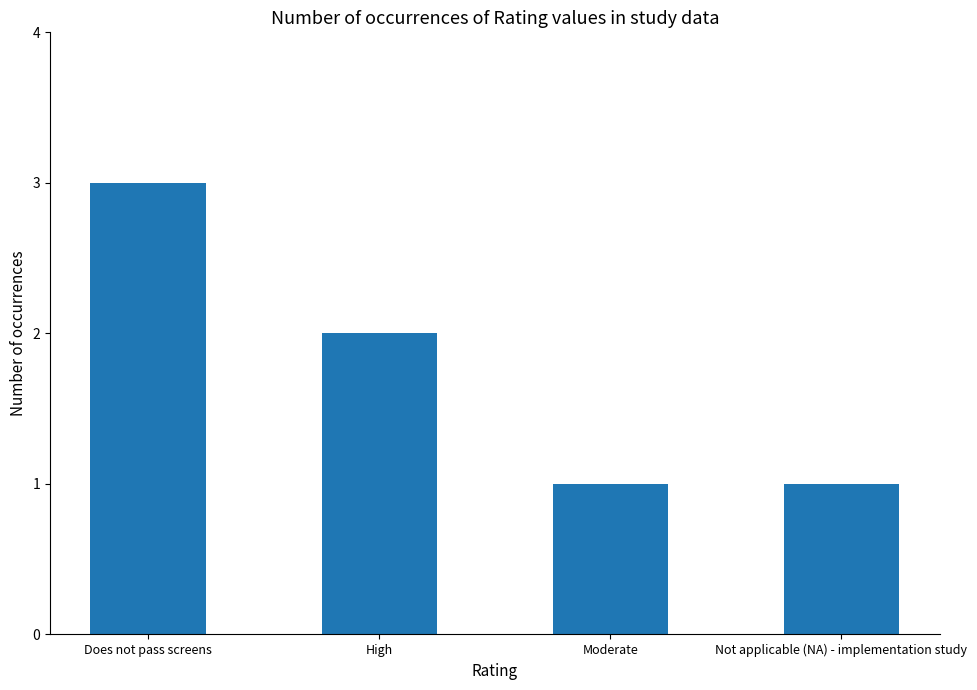

True or false: the data shows 1 at Moderate.

True